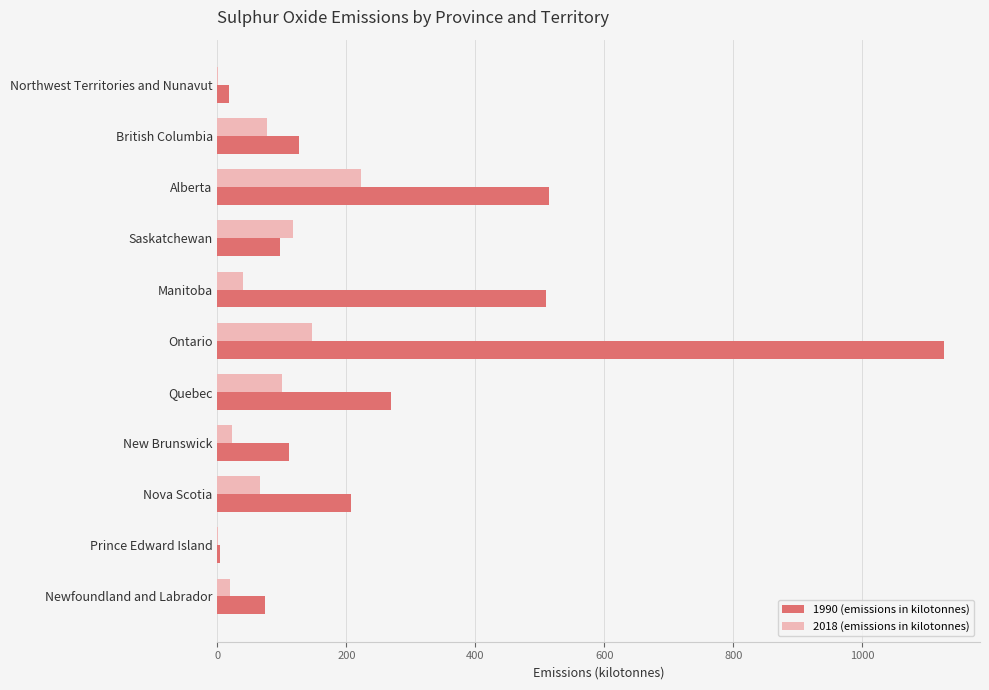

True or false: 1990 (emissions in kilotonnes) has a value of 125.8 at British Columbia.

True